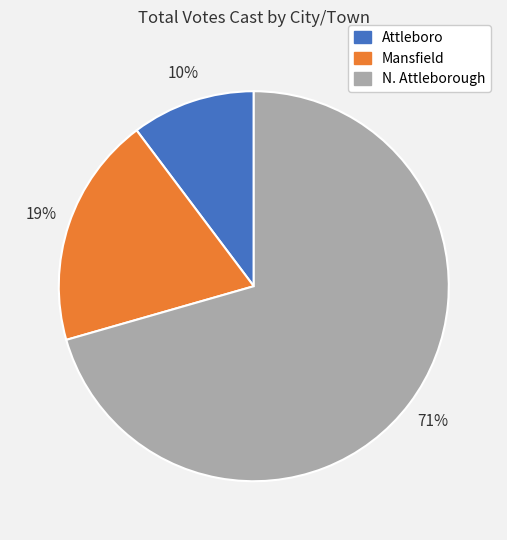

Is there a majority slice in this chart?

Yes